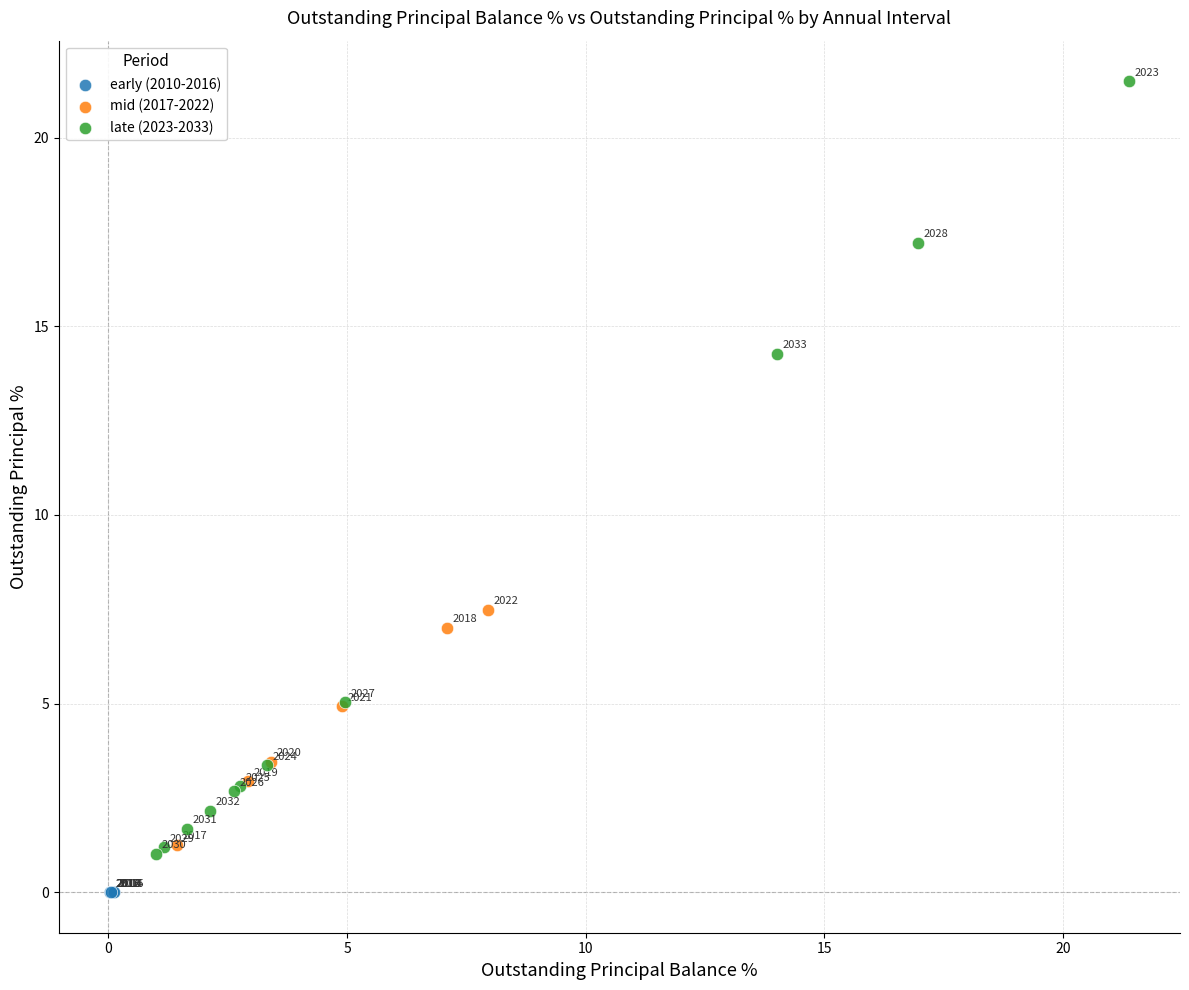

Which series reaches the maximum Y coordinate?

late (2023-2033)